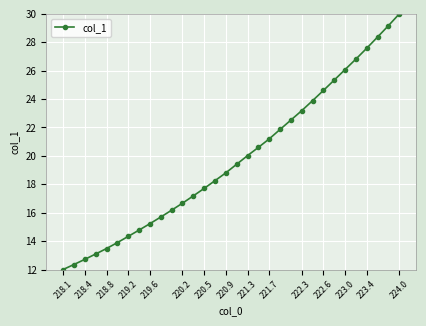

How many series are shown in this chart?

1